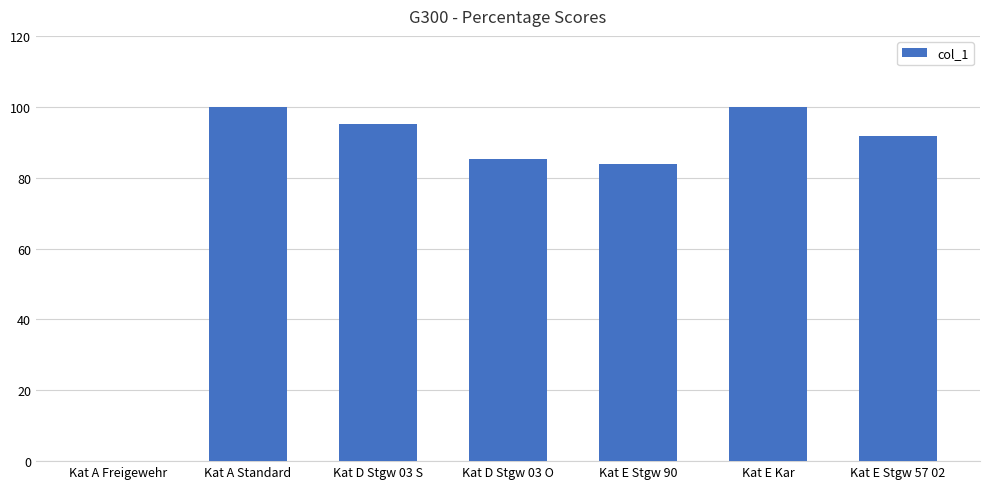

Is it true that the value at Kat D Stgw 03 S is 95.2?

True